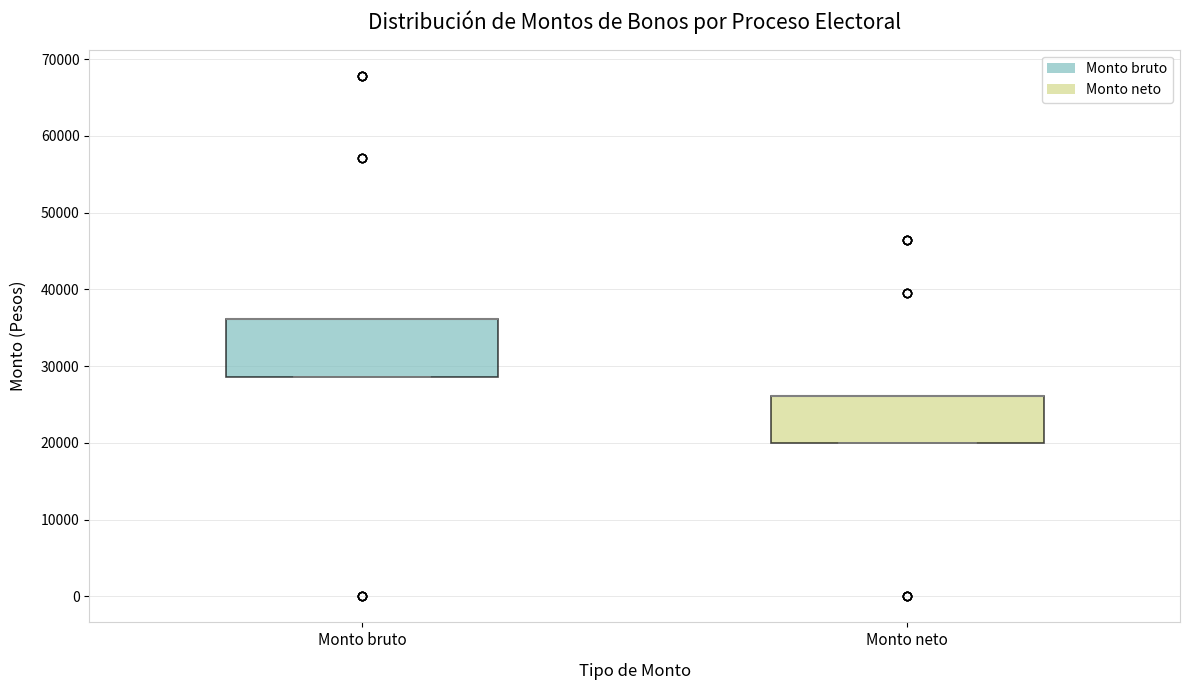

Reading left to right, read every box against the y-axis: the position of its median line, the range the box covers, and the ends of its whiskers. The values are not printed on the chart, so give them approximately, as read against the axis.

Monto bruto: median 36000 (drawn on the box's upper edge), box 29000 to 36000, whiskers 29000 to 36000
Monto neto: median 26000 (drawn on the box's upper edge), box 20000 to 26000, whiskers 20000 to 26000